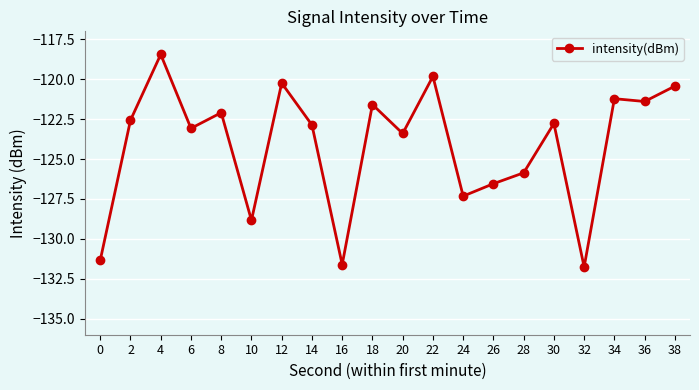

Where does the data first go above -122?

4